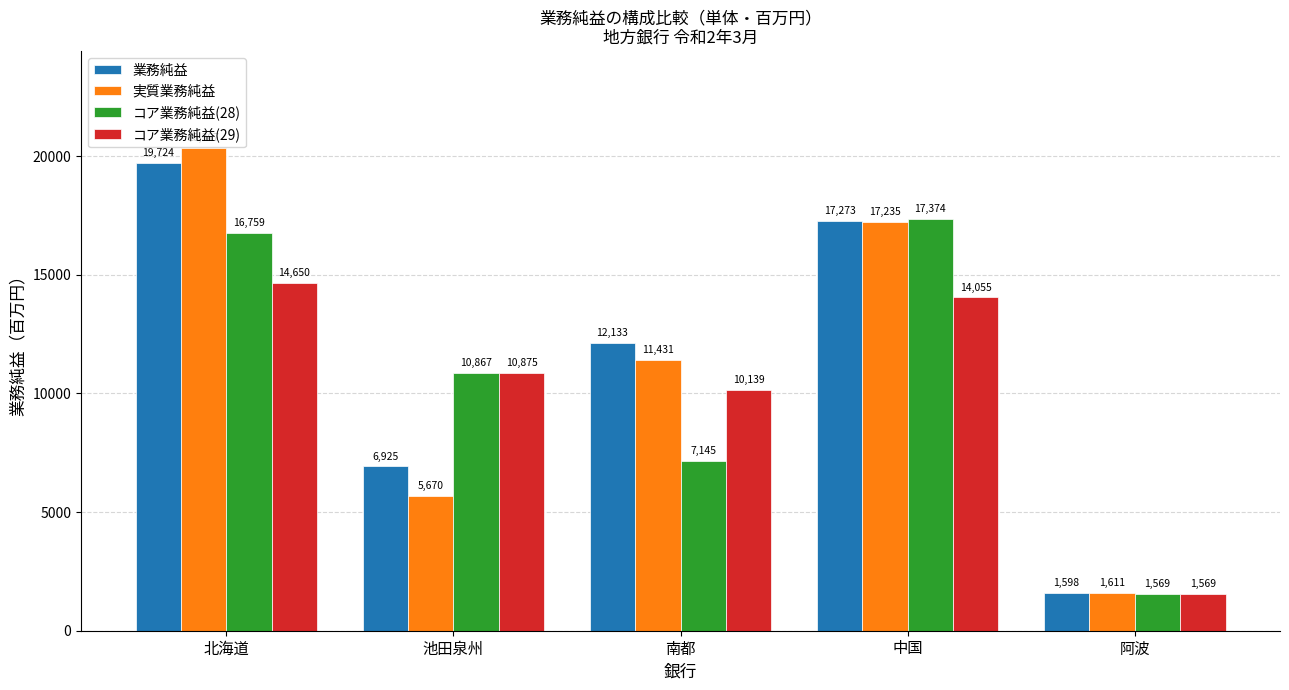

What is the average value of the コア業務純益(28) series?

10743